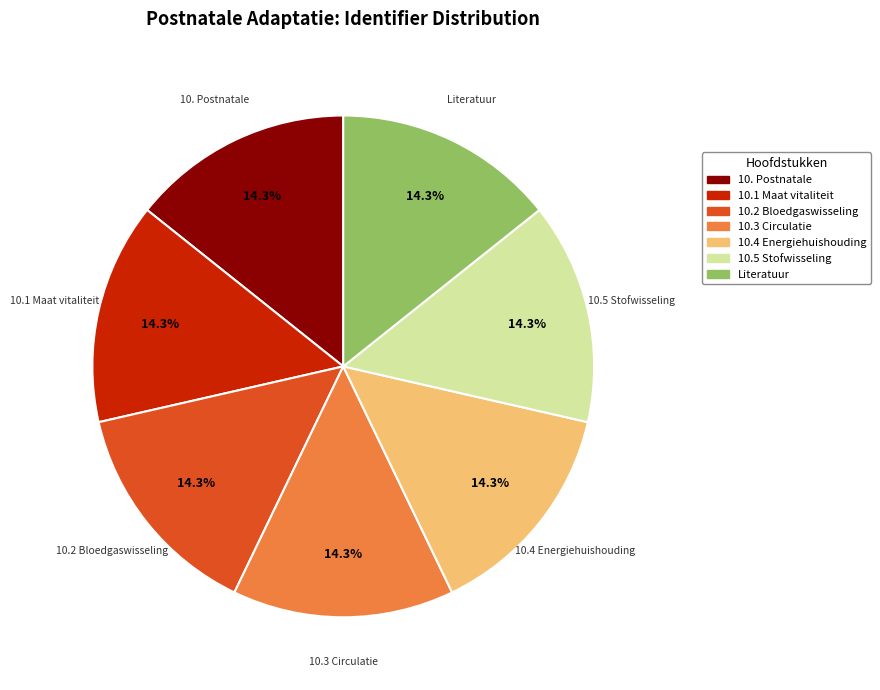

Does any single category account for the majority?

No